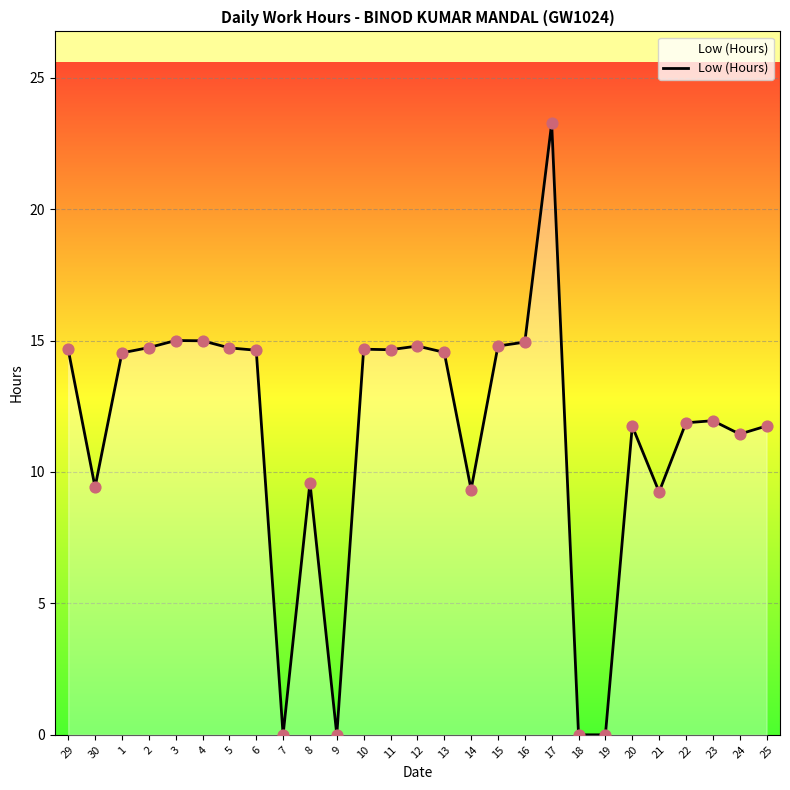

What is the ratio of the value at 11 to the value at 12?

1.0